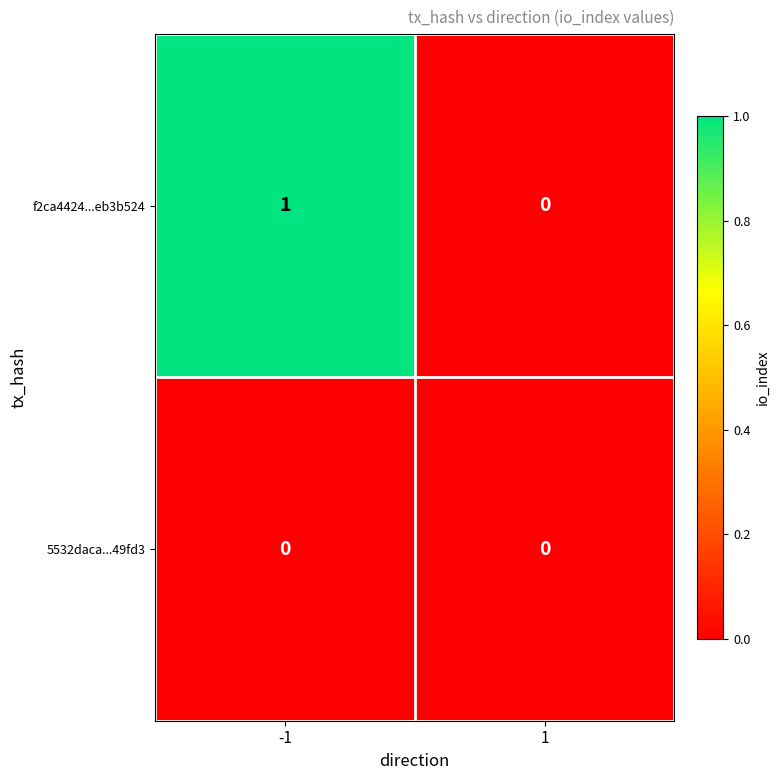

True or false: f2ca4424...eb3b524 has a value of 0 at 1.

True